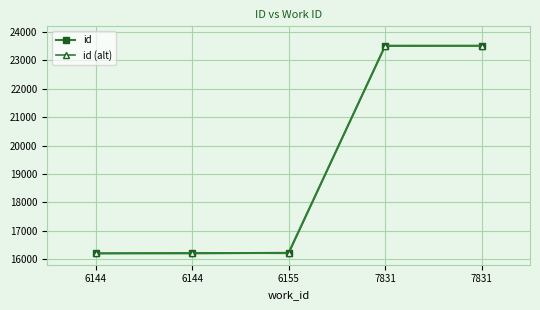

What are all the series names shown in the legend?

id, id (alt)